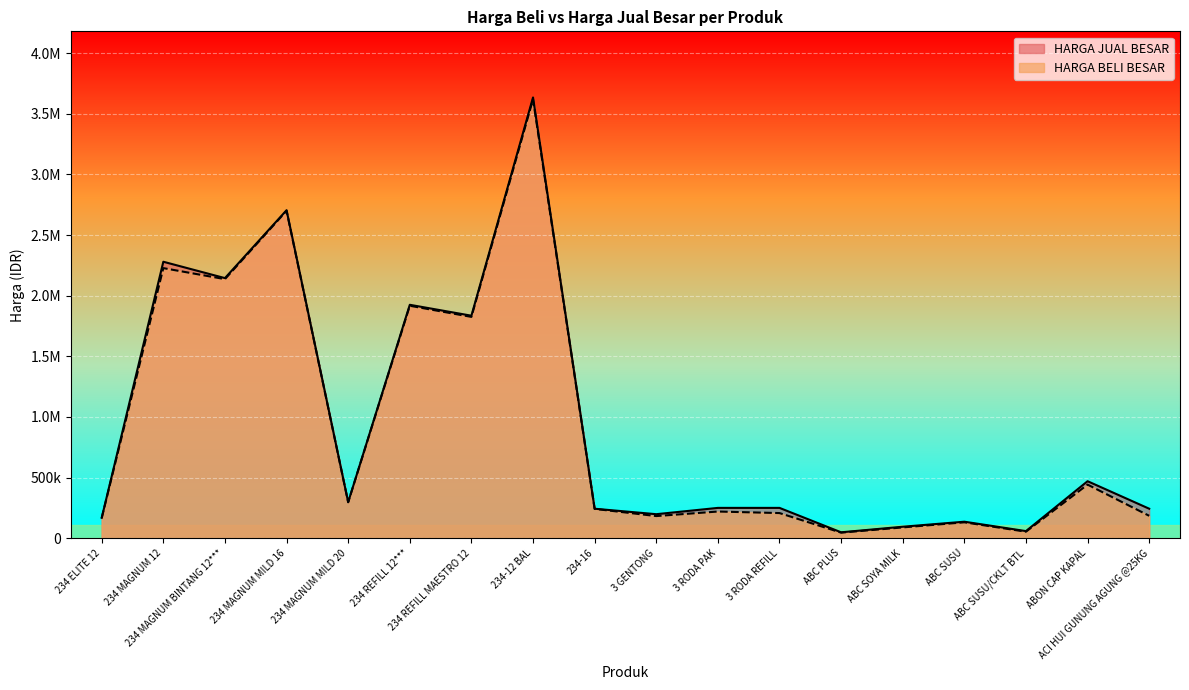

How many values in the HARGA JUAL BESAR series are below 250000?

8